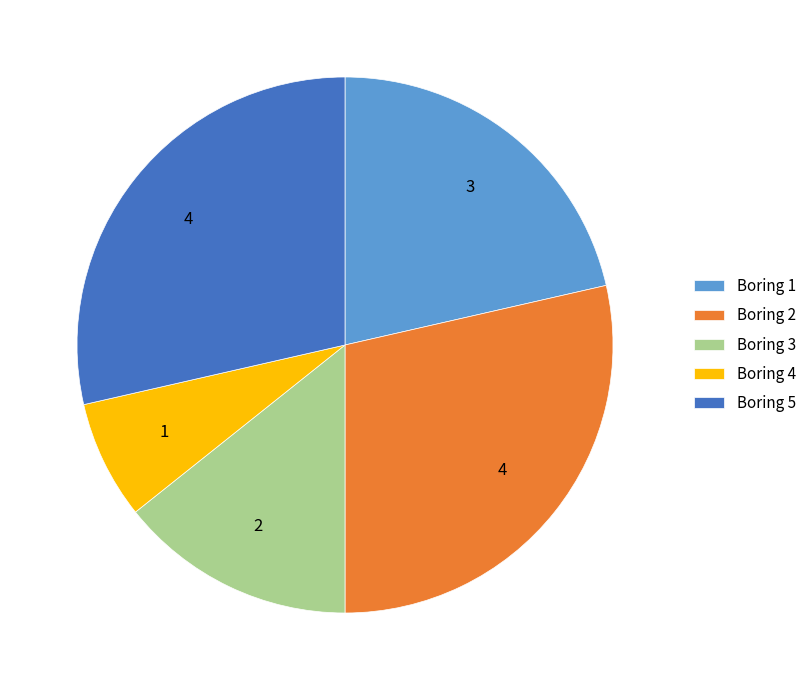

True or false: Boring 5 accounts for 20% of the total.

False